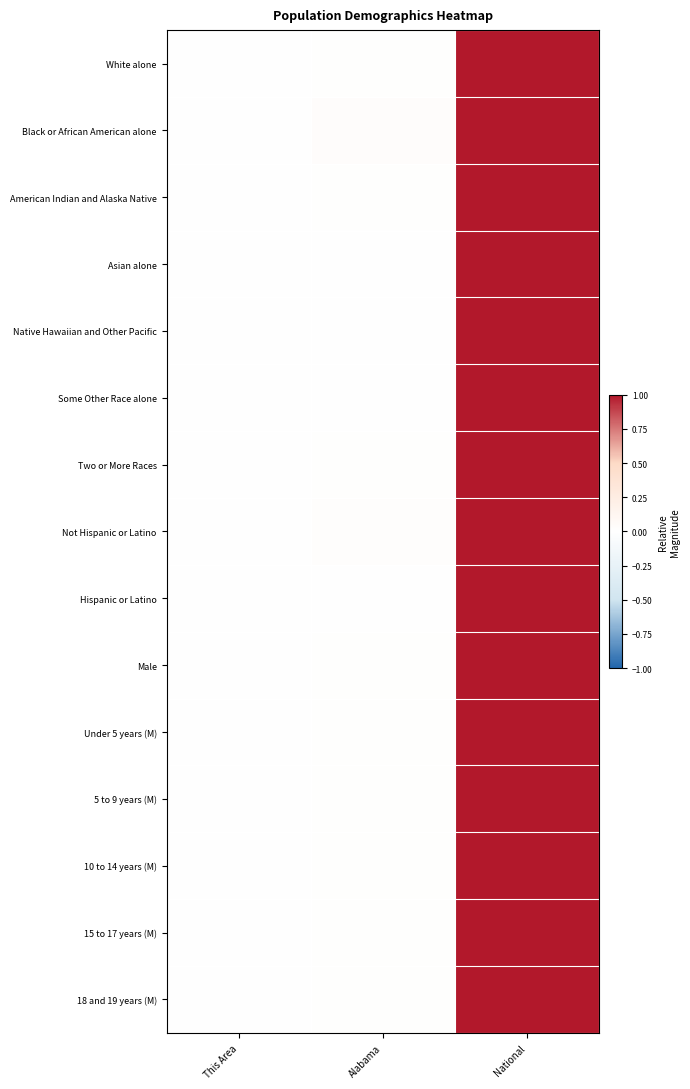

Between National and Alabama, which is larger?

National